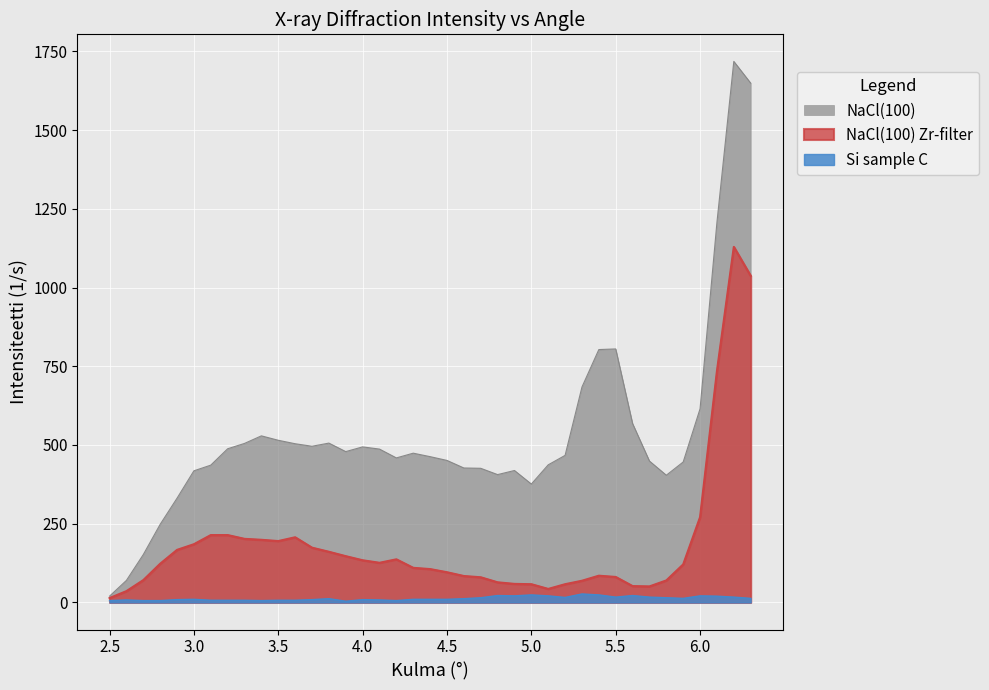

At 5.8, list the series in order from smallest to largest.

Si sample C, NaCl(100) Zr-filter, NaCl(100)